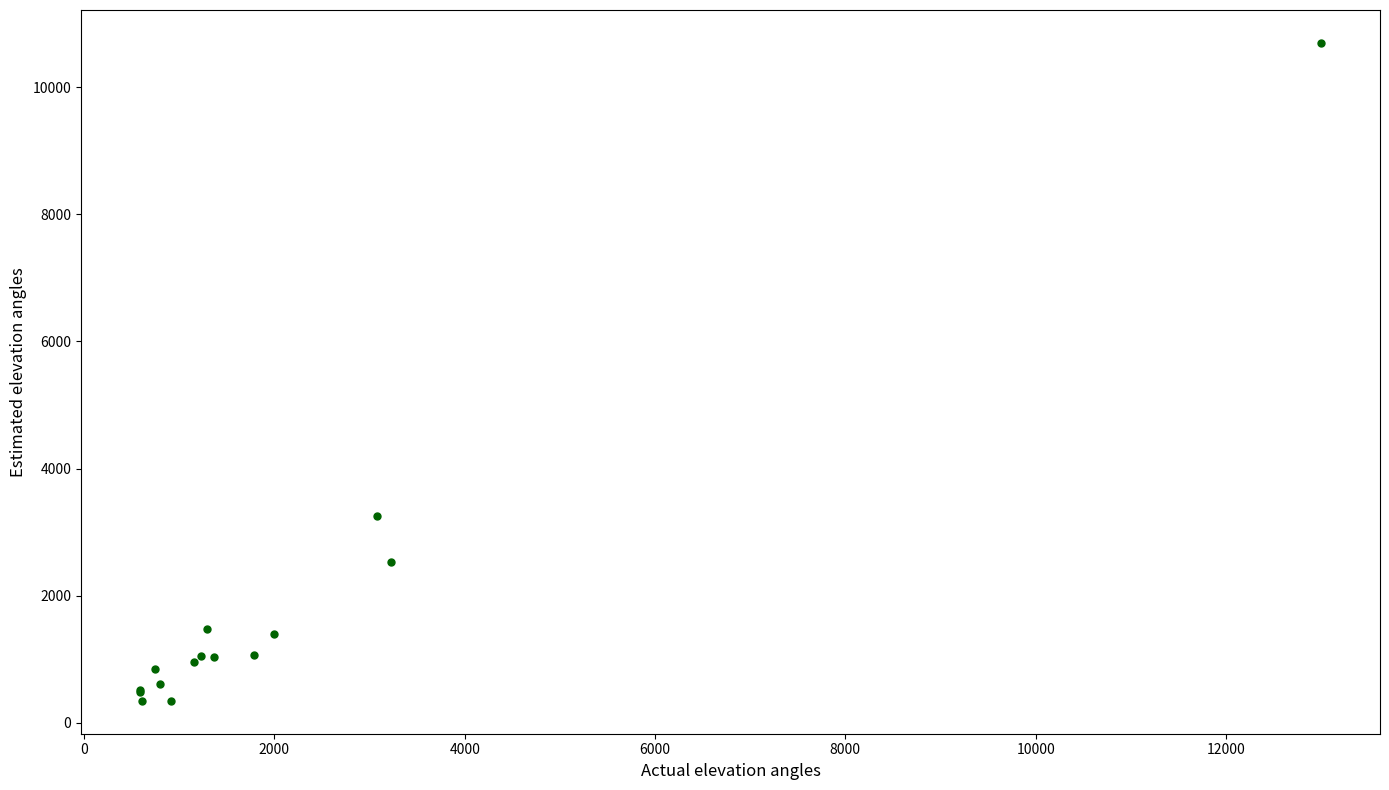

What Y value in the scatter plot is closest to 5520?

3248.7